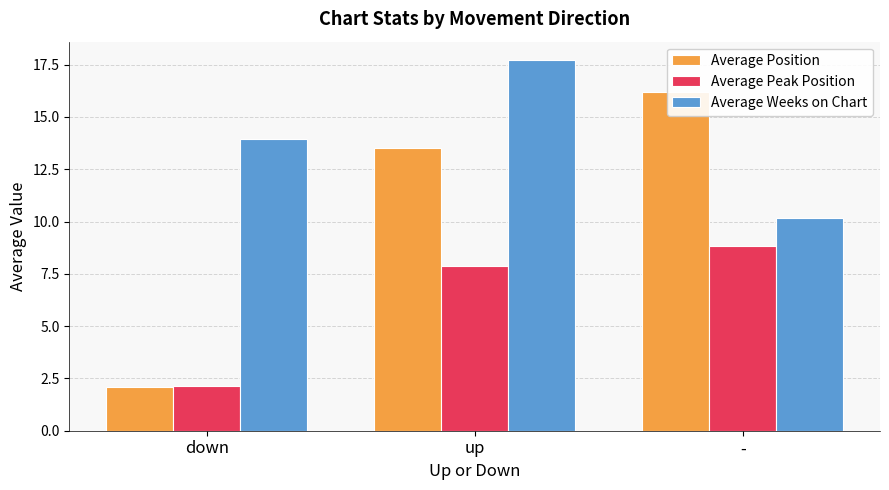

Which category has the lowest value in the Average Weeks on Chart series?

-